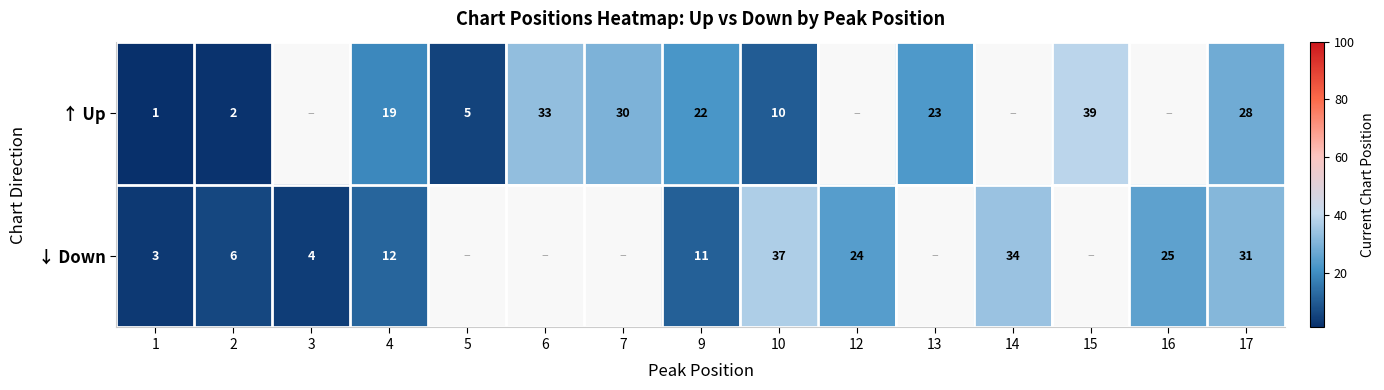

Rank the series by their maximum value, from highest to lowest.

row_0, row_1